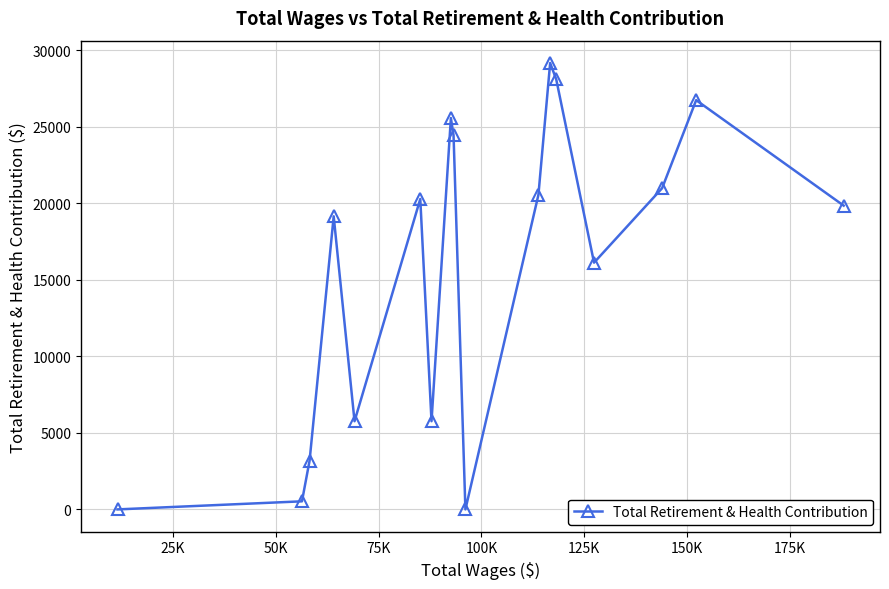

What is the greatest value displayed?

29177